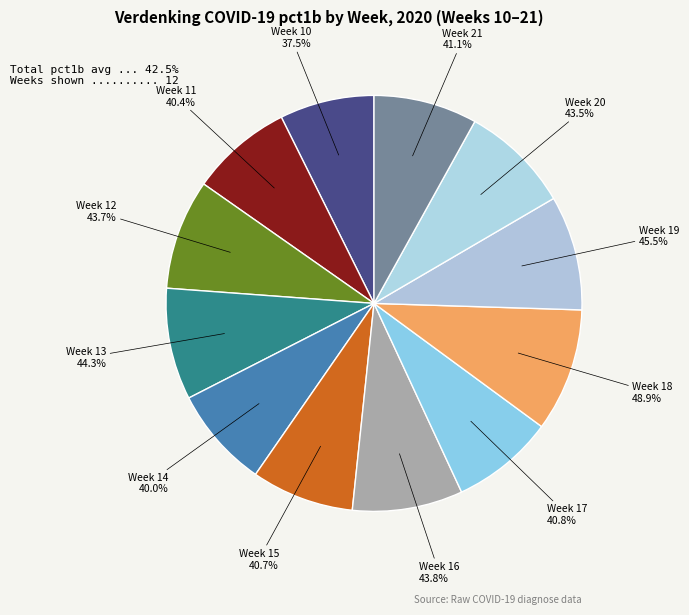

Approximately how many times larger is the value at Week 13 compared to Week 10?

1.2